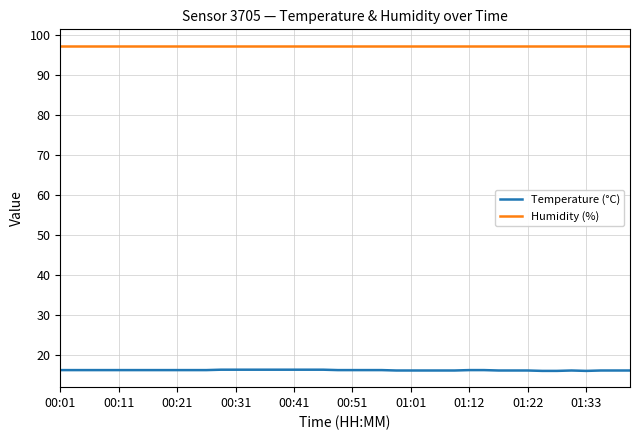

True or false: Humidity (%) and Temperature (°C) cross at least once.

False